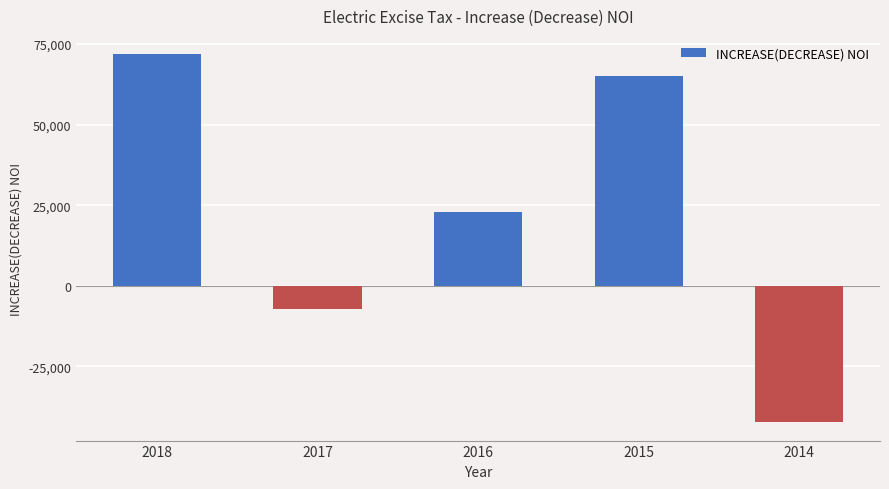

Are the bars grouped side by side (vs. stacked)?

No